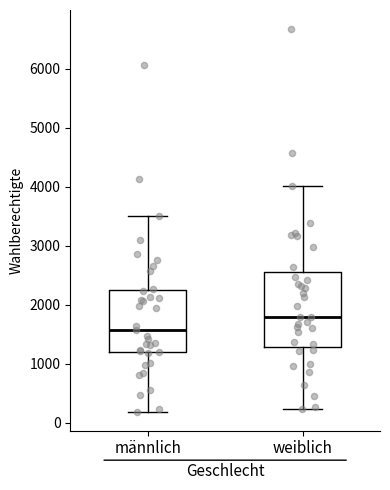

Which box has the lowest median line?

männlich